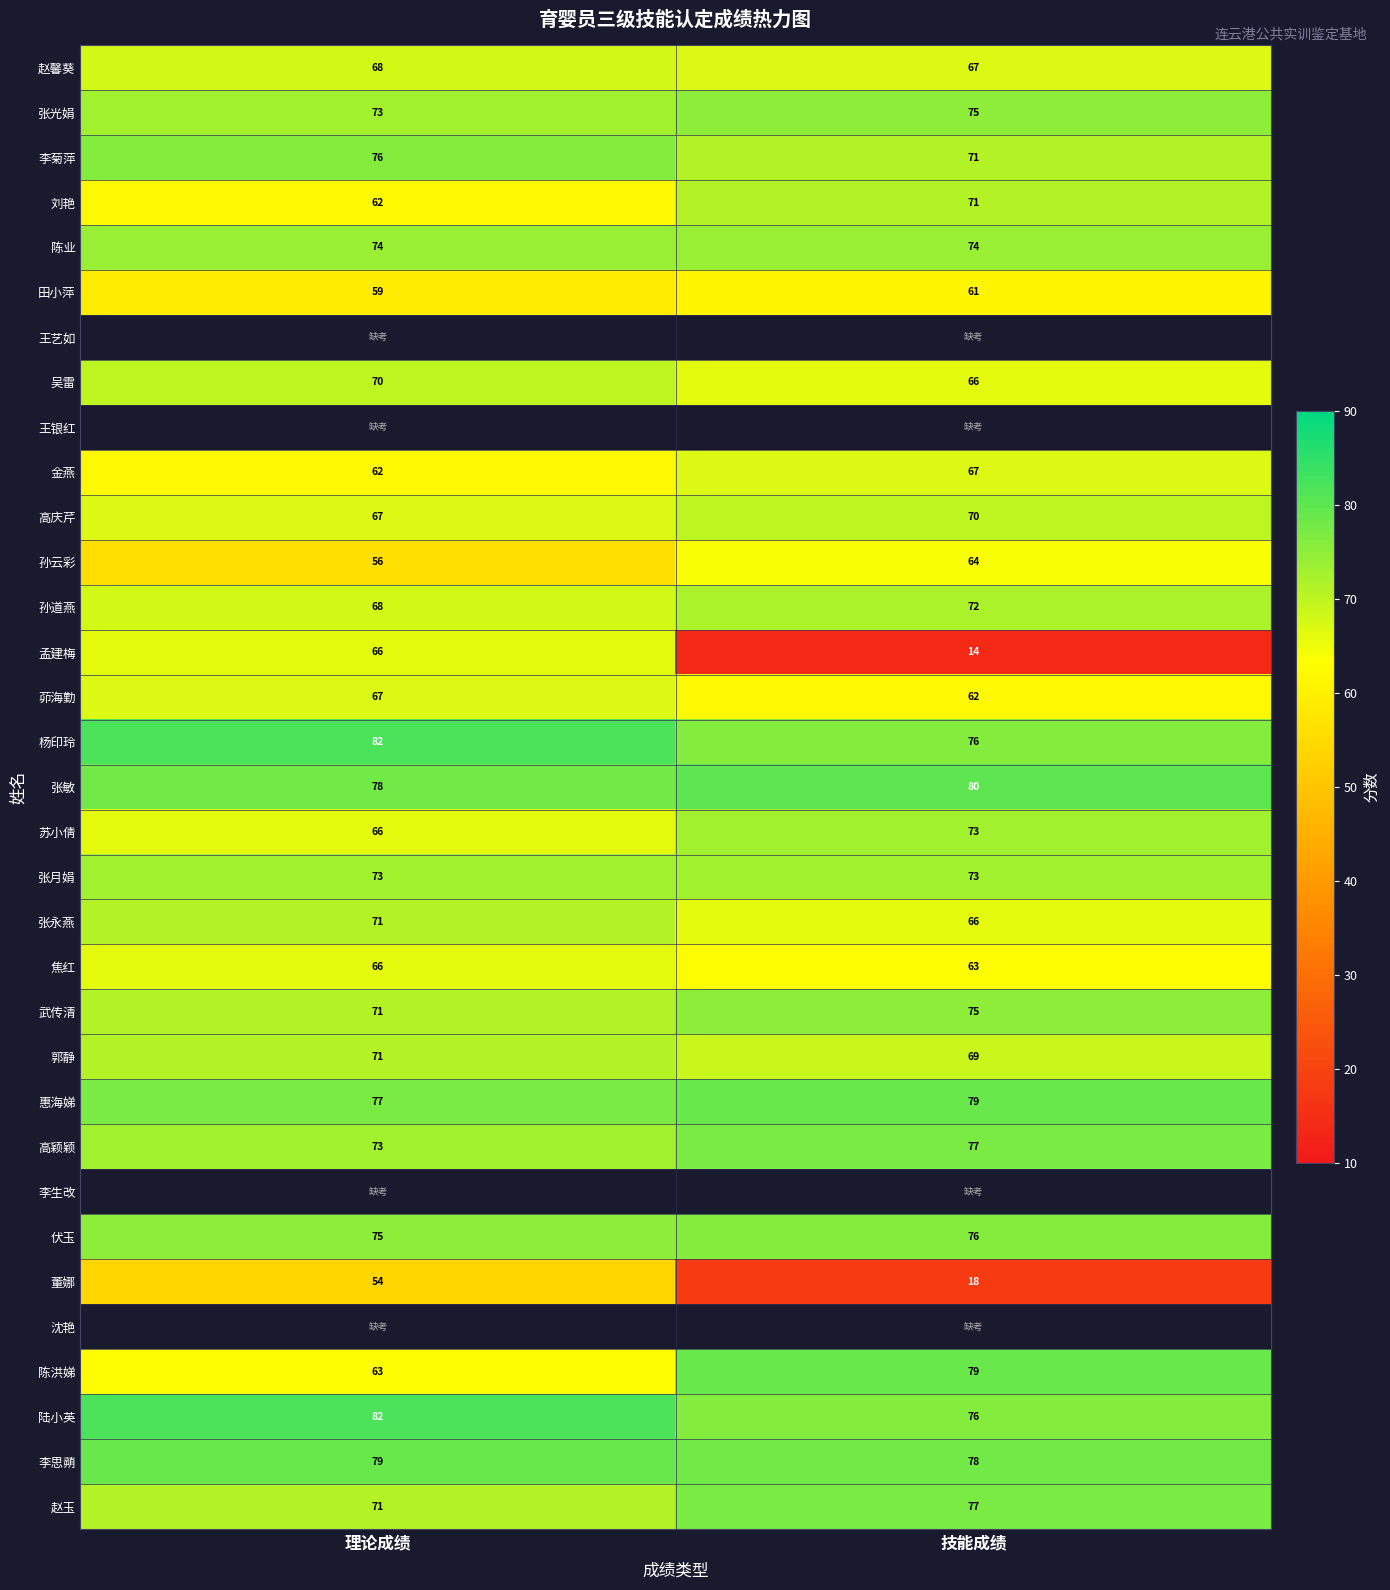

What is the difference between the 孙道燕 values at 理论成绩 and 技能成绩?

4